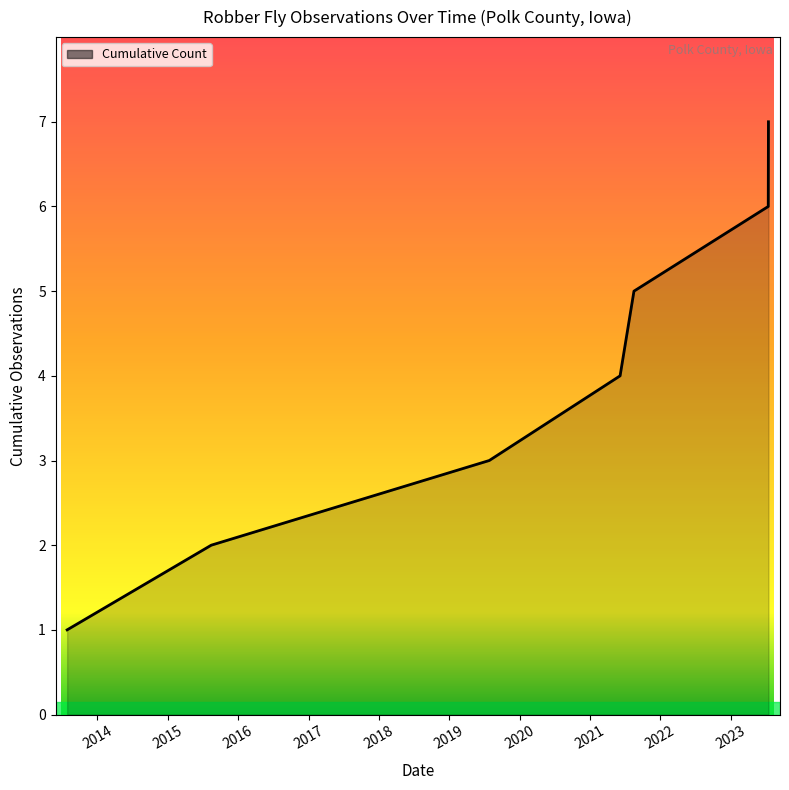

True or false: the data has more than 1 interior local peaks.

False